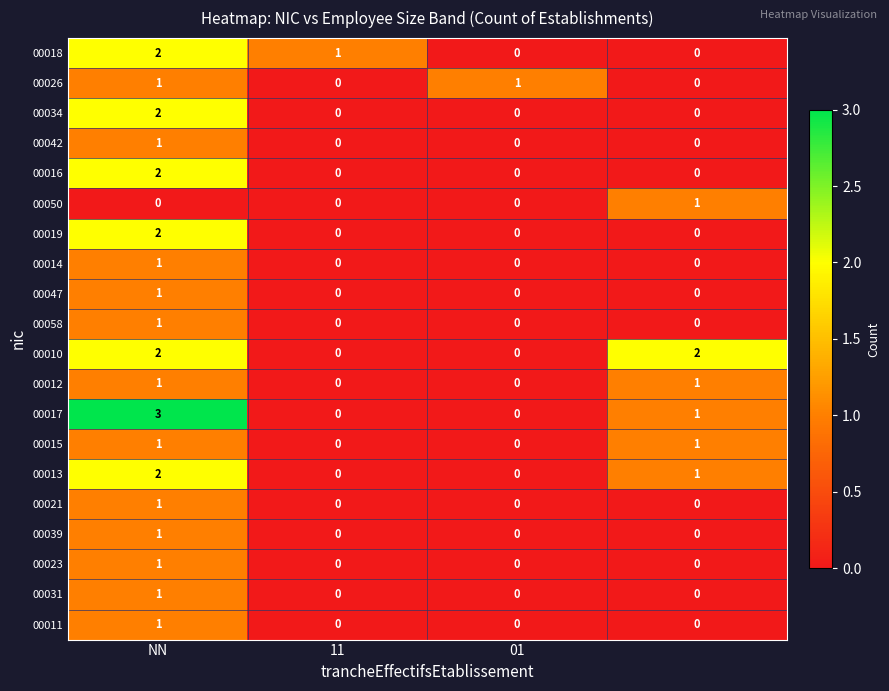

Which series has the widest spread of values?

00017